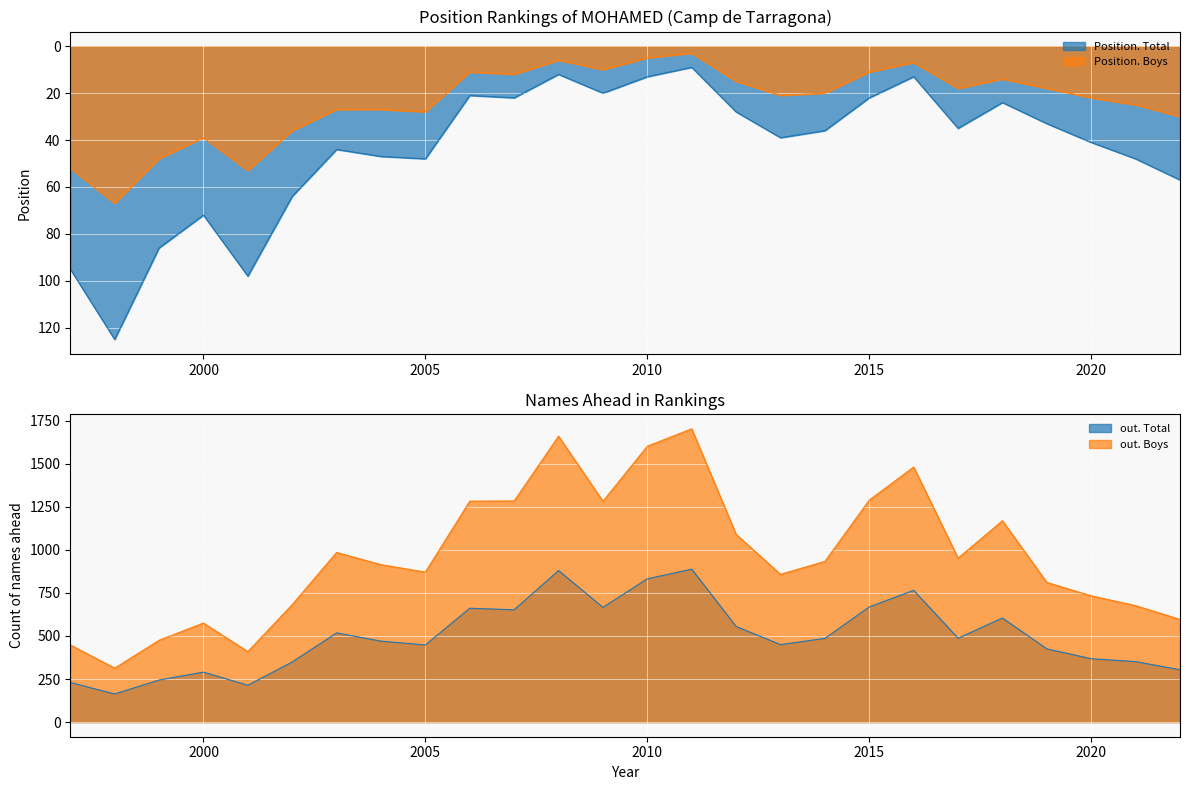

How many interior local valleys does the out. Boys series have?

6